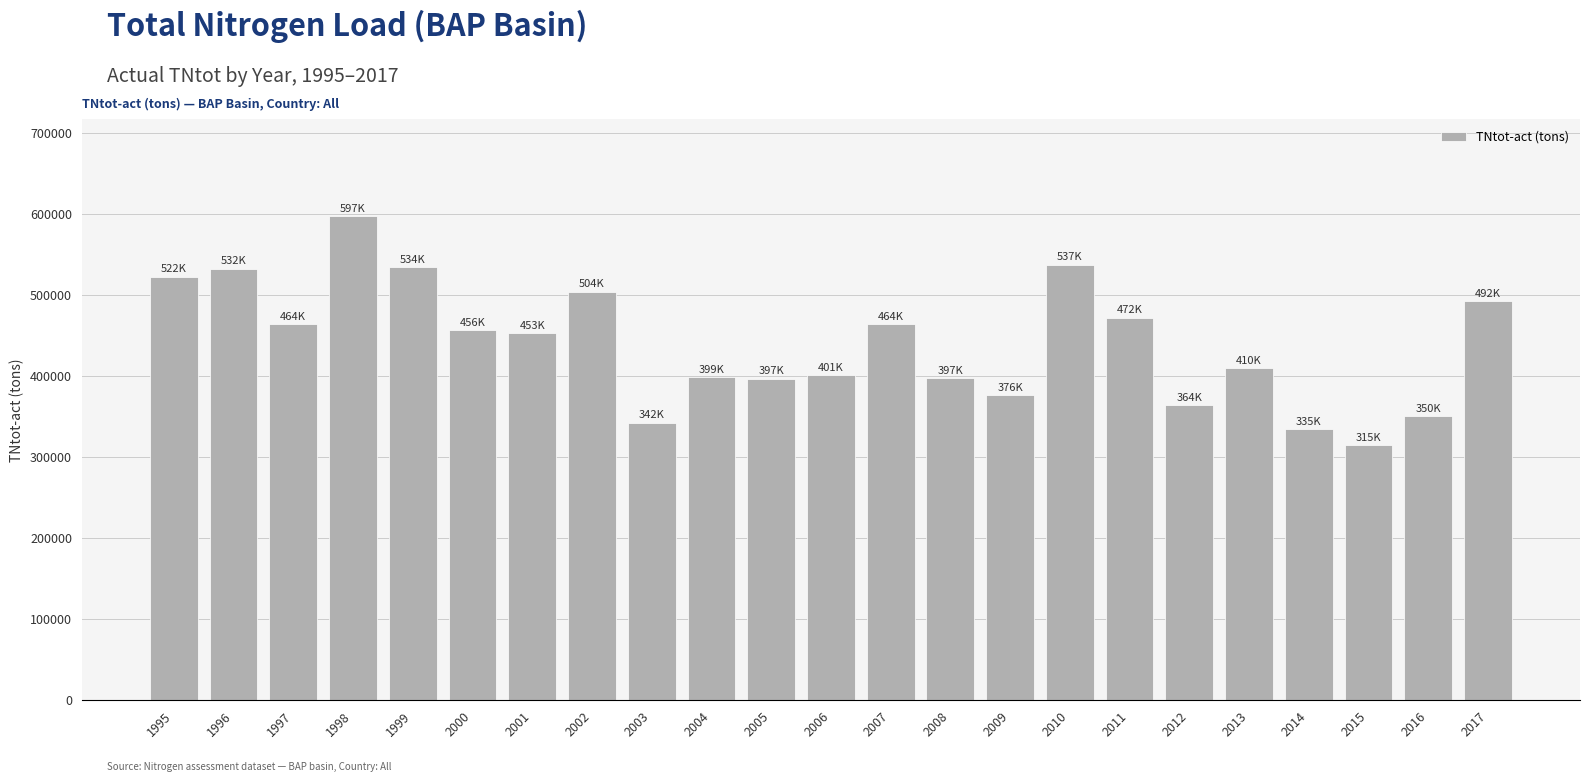

What is the maximum value shown in the chart?

596944.9